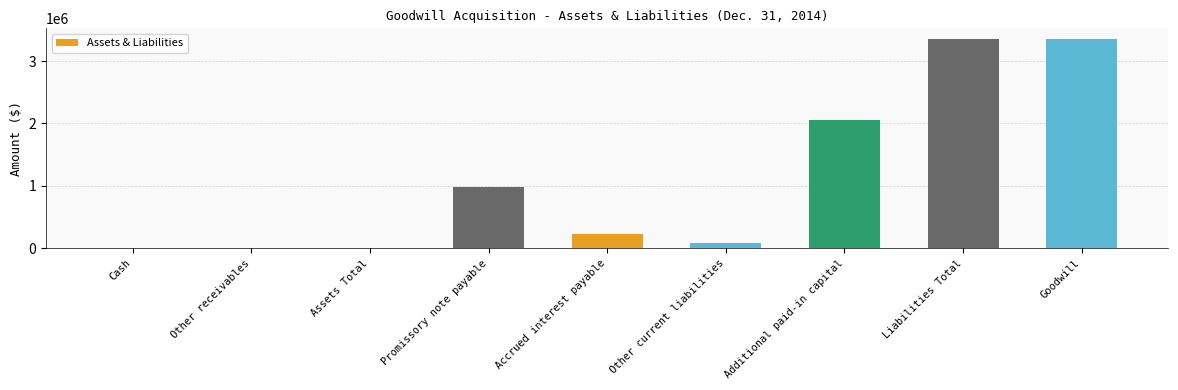

What is the maximum value shown in the chart?

3357087